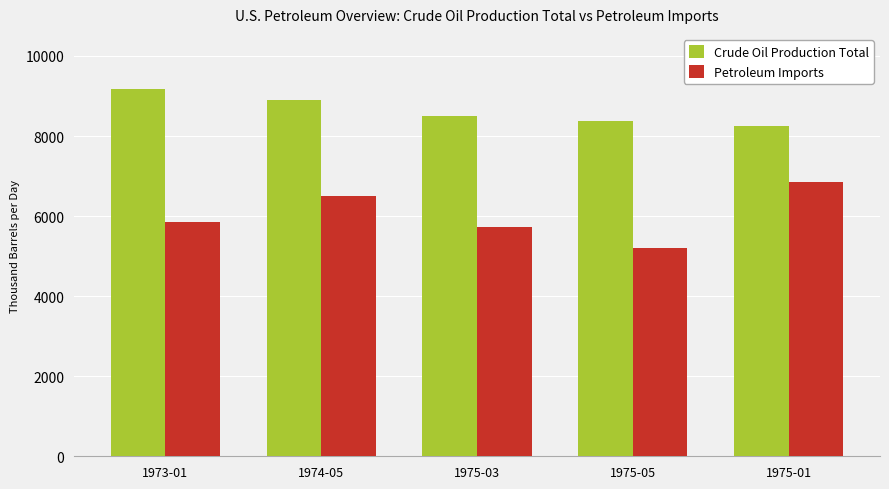

The value of Petroleum Imports at 1974-05 is 6493.4. True or false?

True